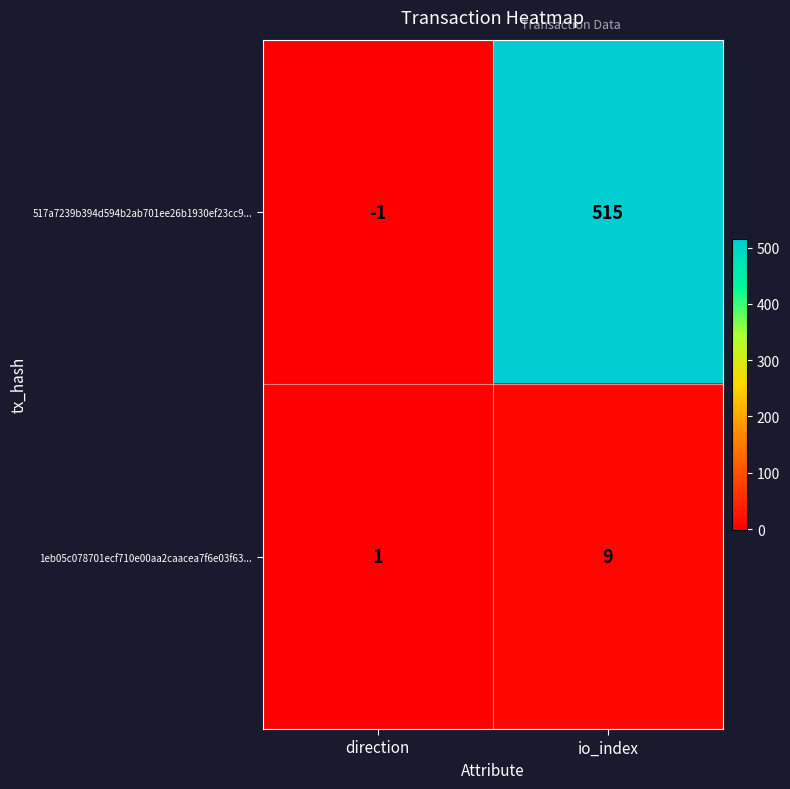

Rank the series by their maximum value, from lowest to highest.

1eb05c078701ecf710e00aa2caacea7f6e03f63..., 517a7239b394d594b2ab701ee26b1930ef23cc9...